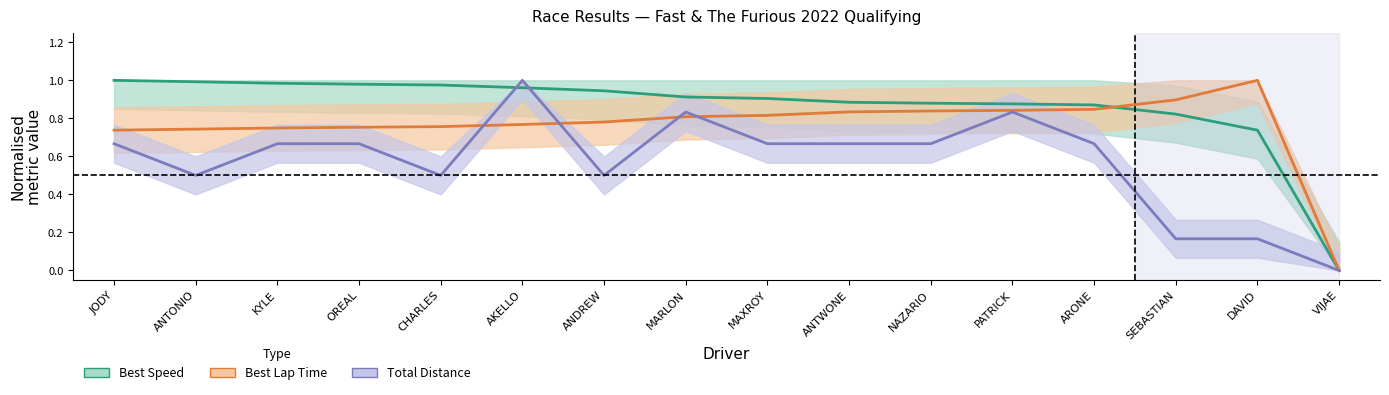

True or false: Best Lap Time (normalised) and Total Distance (normalised) intersect in this chart.

True